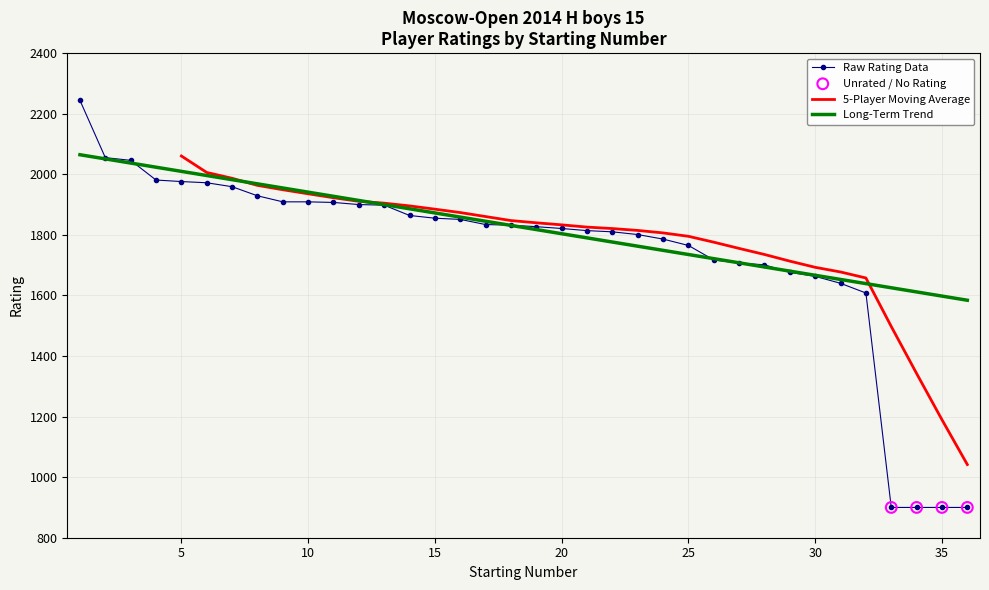

Between 24 and 36, which is larger?

24